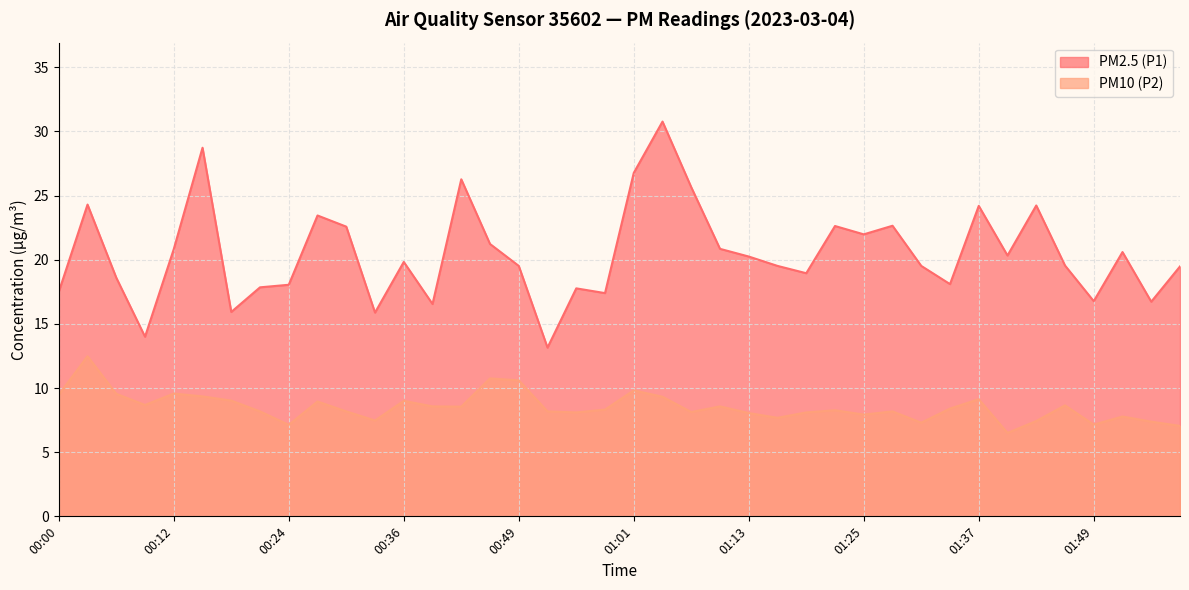

What is the difference between the PM10 (P2) values at 00:15 and 00:21?

1.2